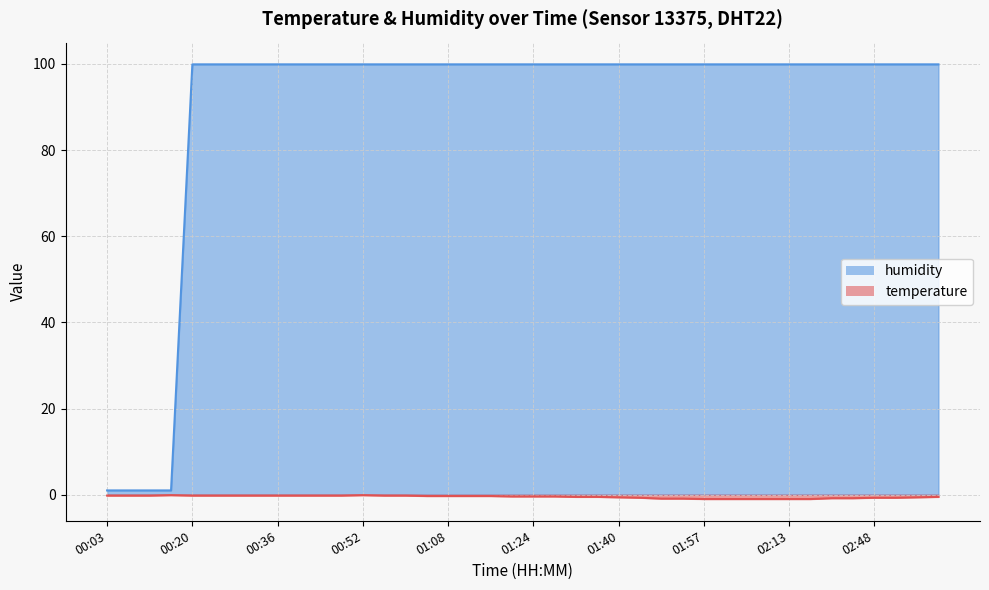

The value of temperature at 01:16 is -0.3. True or false?

True